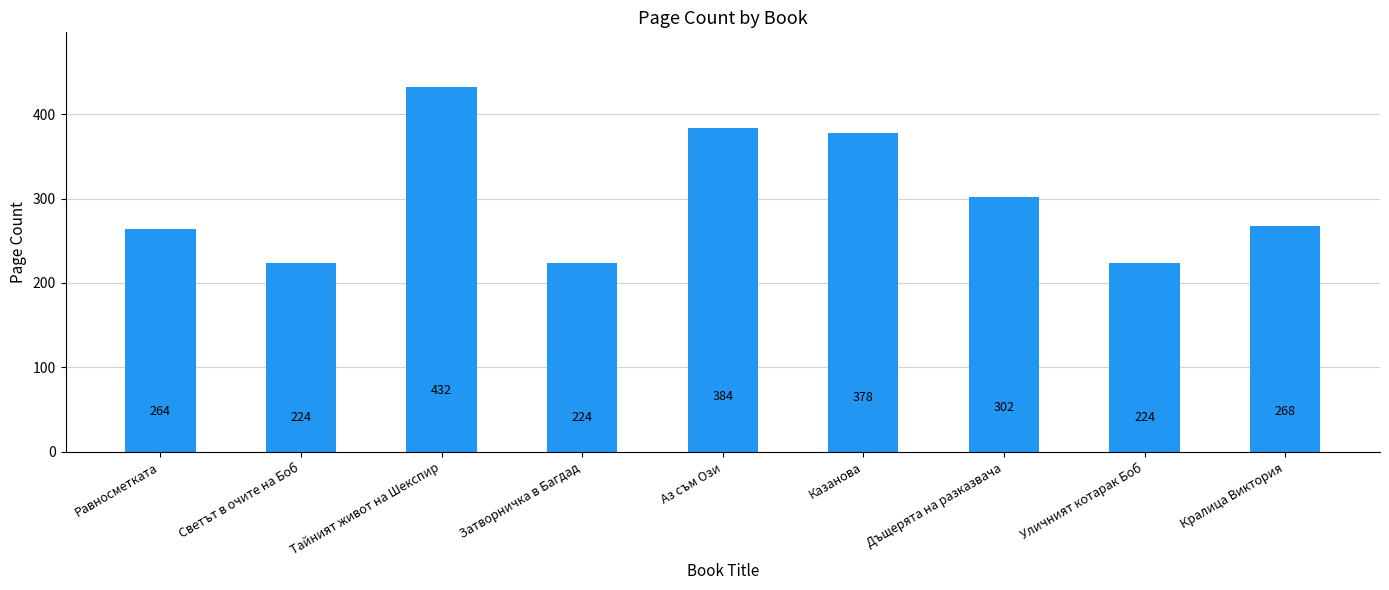

Reading left to right, extract all data points from this chart.

Равносметката=264	Светът в очите на Боб=224	Тайният живот на Шекспир=432	Затворничка в Багдад=224	Аз съм Ози=384	Казанова=378	Дъщерята на разказвача=302	Уличният котарак Боб=224	Кралица Виктория=268